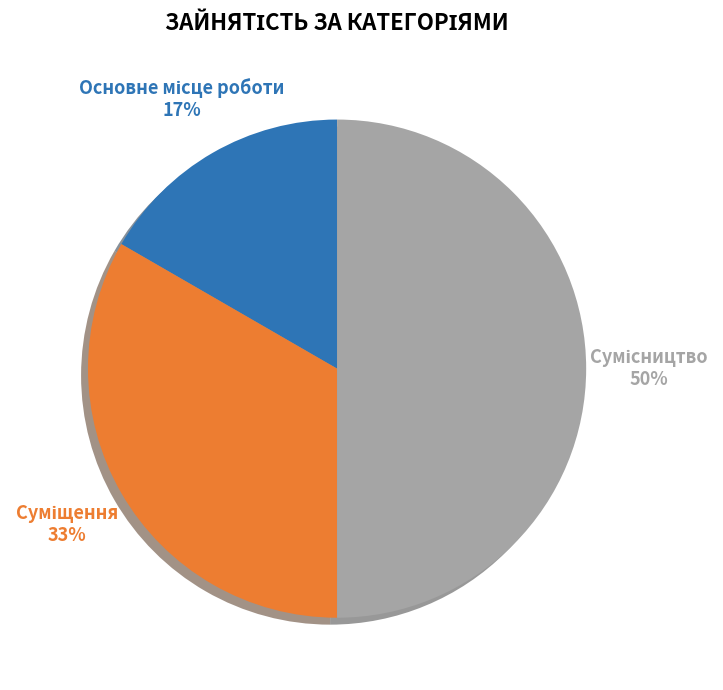

To the nearest percent, what is the difference between the largest and smallest slice percentages?

33%